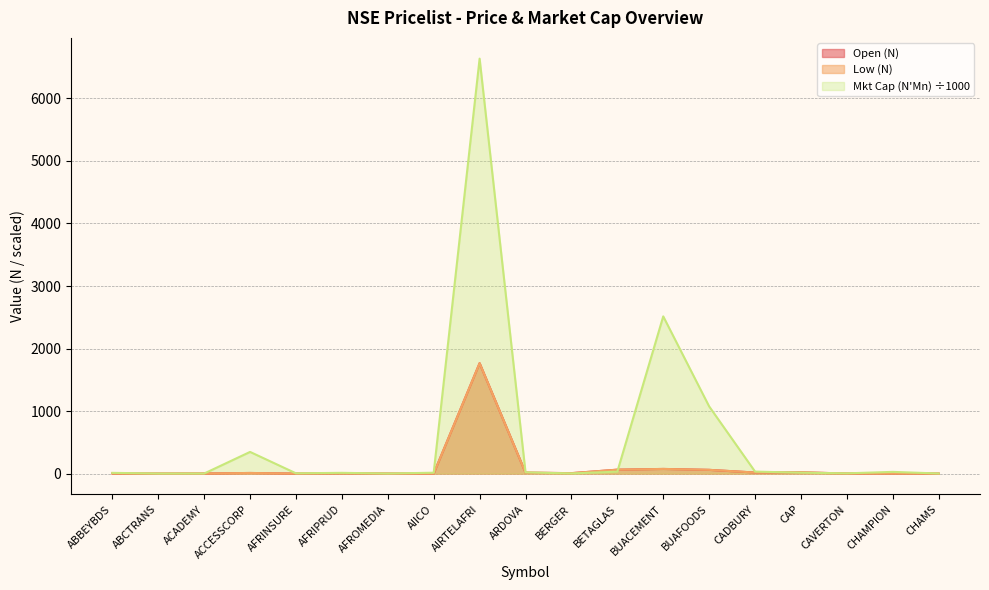

How many lines are shown in the chart?

3